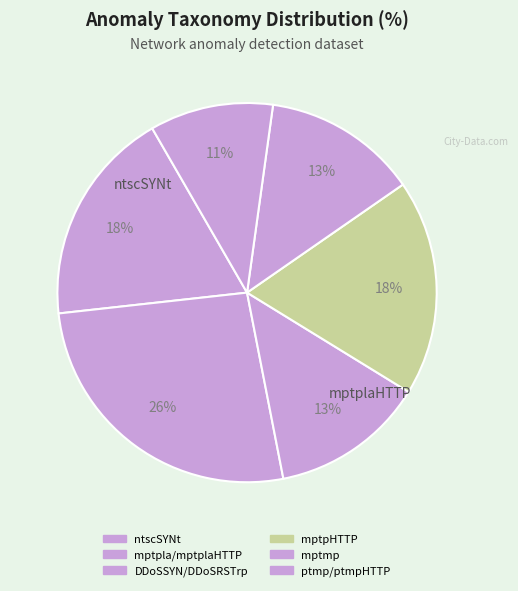

How many segments does this pie chart have?

6